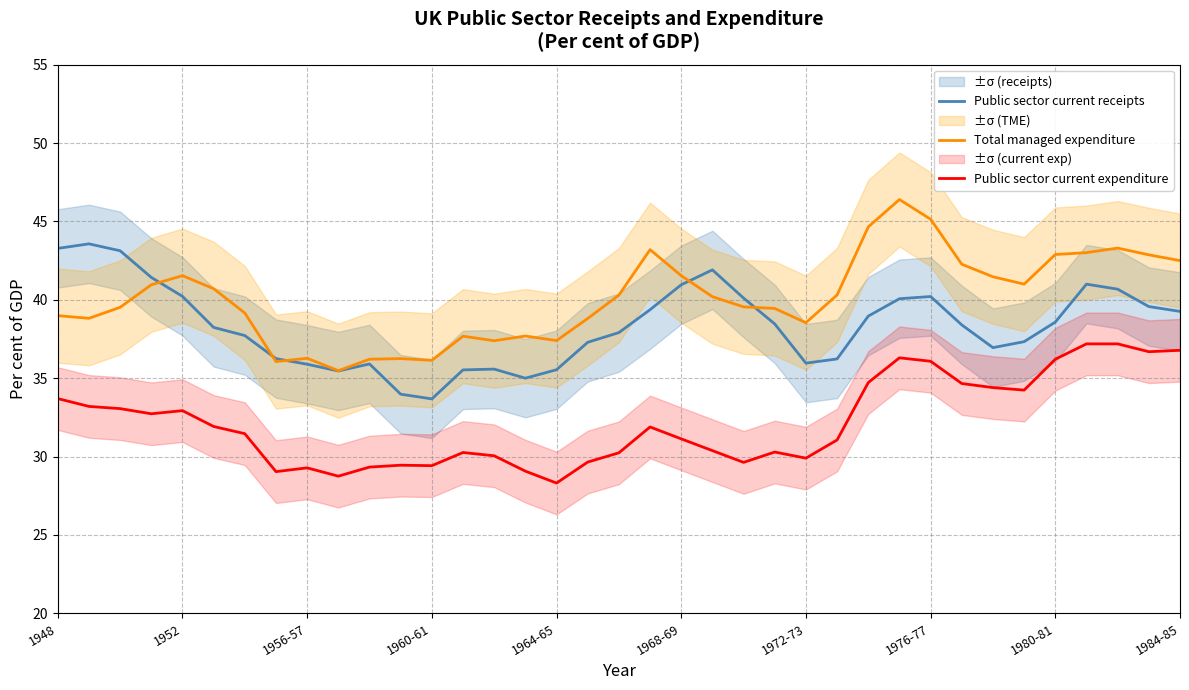

True or false: Public sector current receipts and Public sector current expenditure intersect in this chart.

False